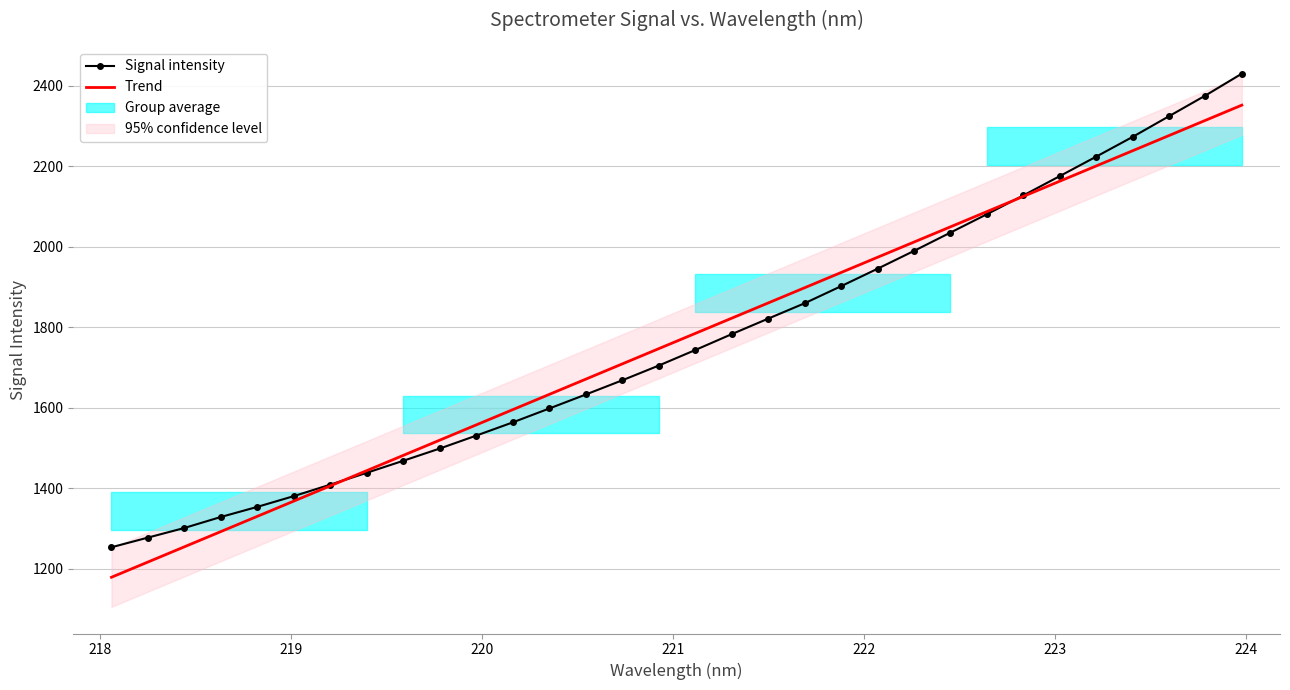

True or false: Signal intensity has a value of 2970.7 at 28.

False